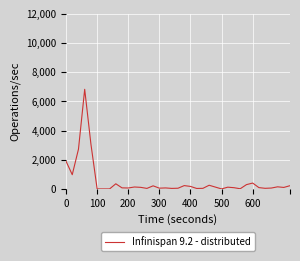

What is the greatest value displayed?

6825